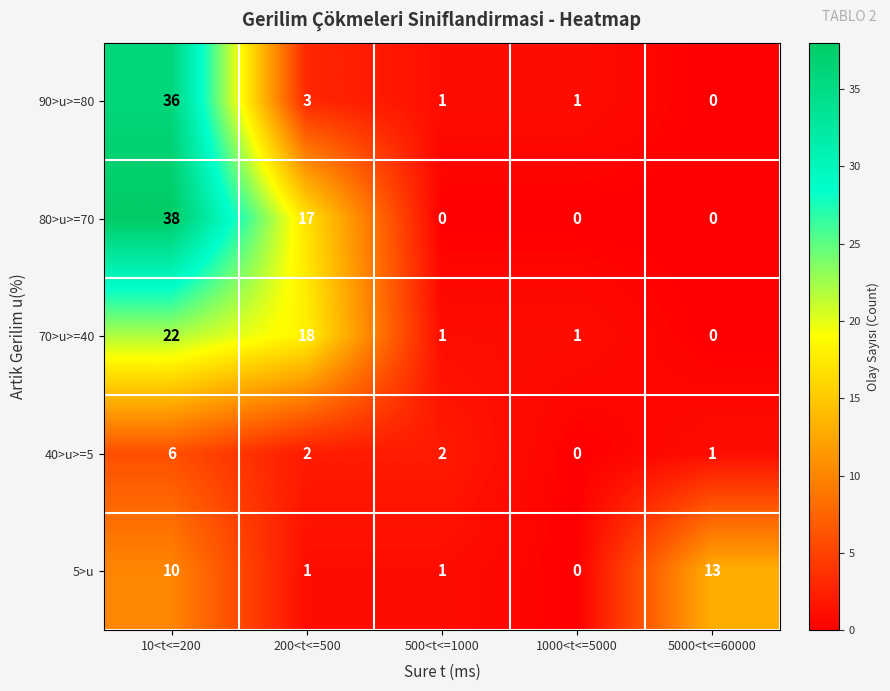

What is the difference between the 5>u values at 10<t<=200 and 5000<t<=60000?

3